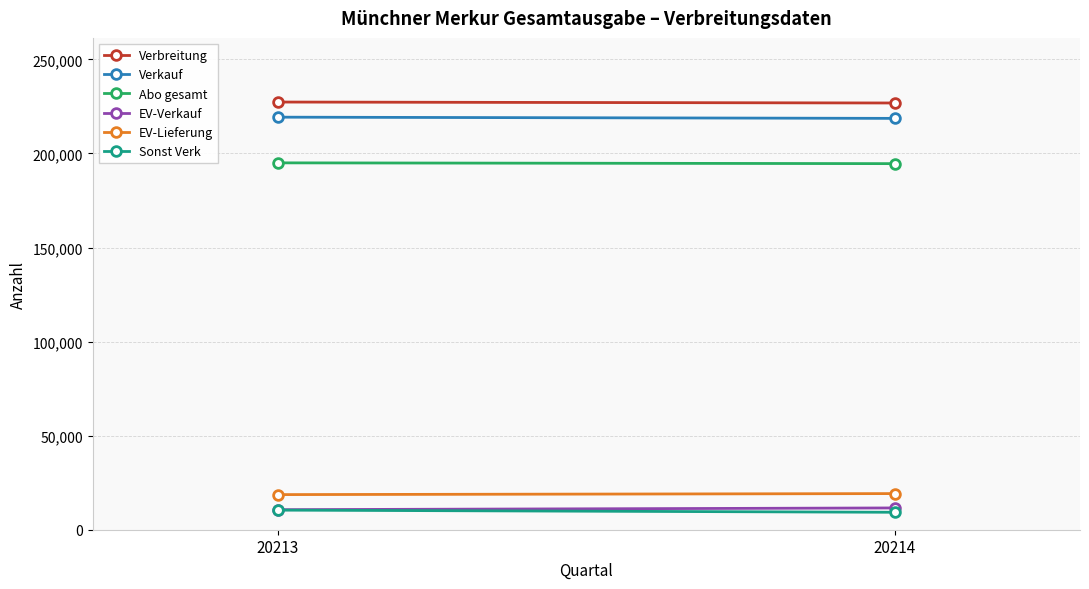

What is the spread (max minus min) of values at 20214?

217538